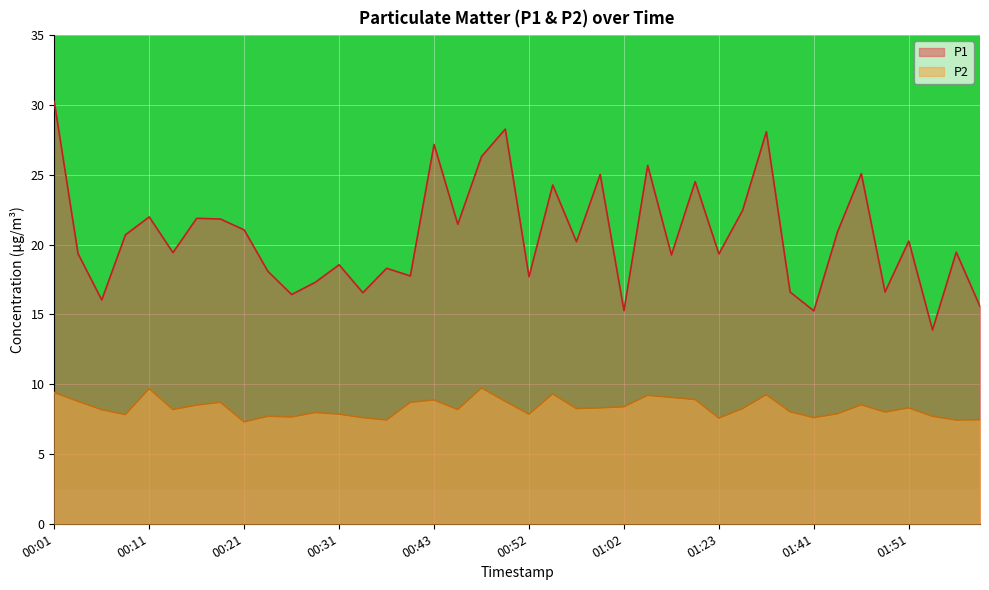

What is the average value of the P1 series?

20.6